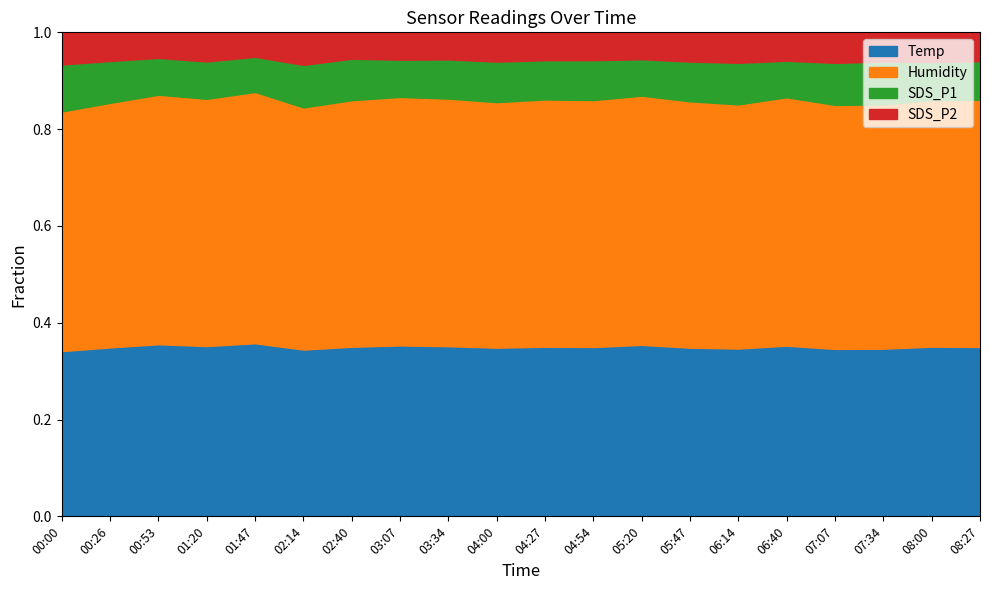

Where is SDS_P1 nearest to the value 5?

01:20